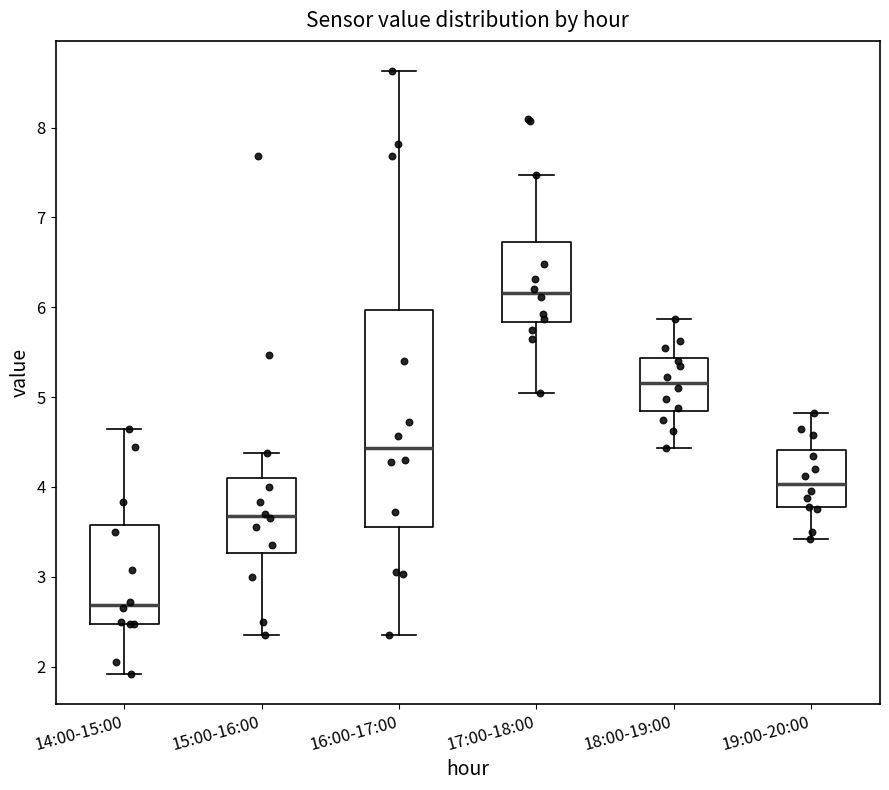

Comparing the boxes themselves (not the whiskers), which one is the tallest?

16:00-17:00